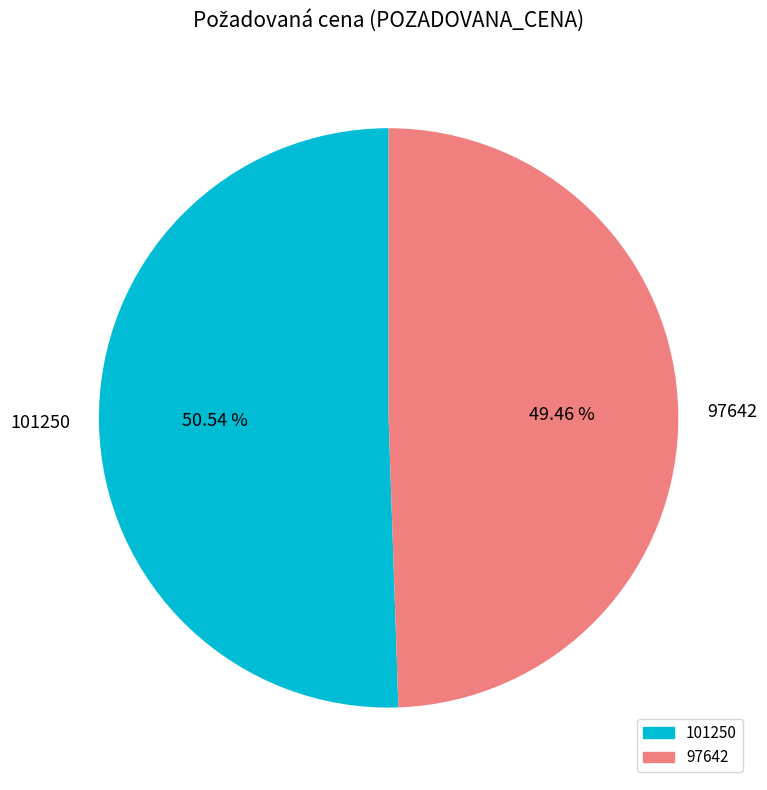

What percentage is the 97642 slice, to the nearest percent?

49%